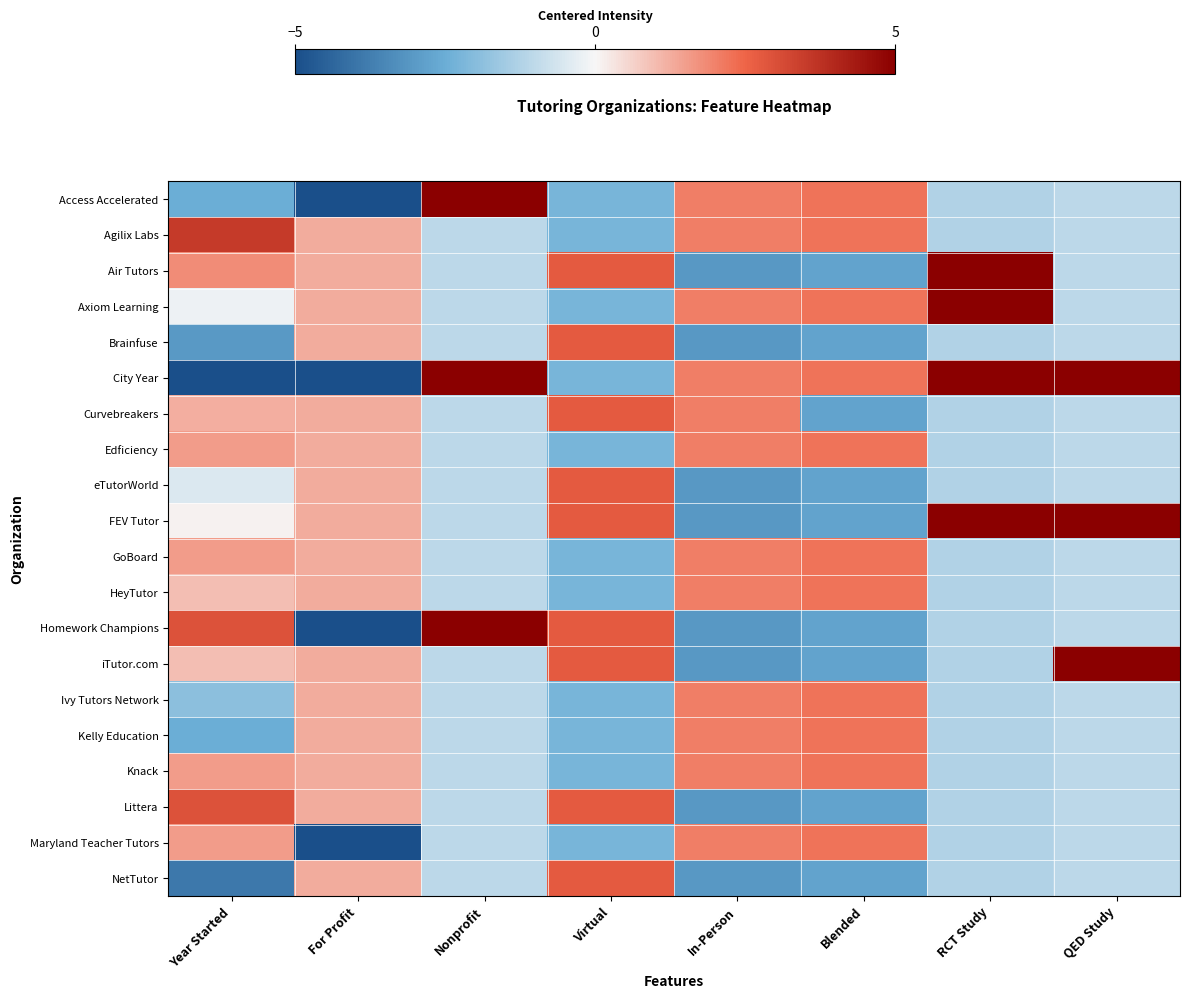

List the series in order of their peak value, lowest first.

Edficiency, GoBoard, HeyTutor, Ivy Tutors Network, Kelly Education, Knack, Maryland Teacher Tutors, Brainfuse, Curvebreakers, eTutorWorld, NetTutor, Littera, Agilix Labs, Air Tutors, Axiom Learning, FEV Tutor, iTutor.com, Access Accelerated, City Year, Homework Champions